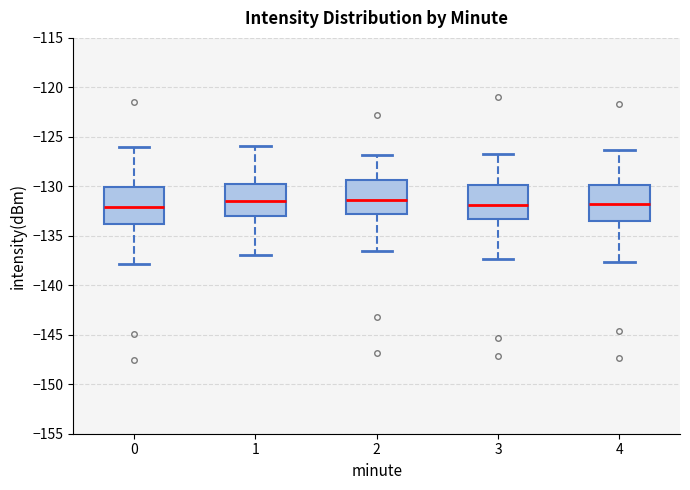

Reading left to right, read every box against the y-axis: the position of its median line, the range the box covers, and the ends of its whiskers. The values are not printed on the chart, so give them approximately, as read against the axis.

0: median -132.0, box -134.0 to -130.0, whiskers -138.0 to -126.0
1: median -131.5, box -133.0 to -130.0, whiskers -137.0 to -126.0
2: median -131.5, box -133.0 to -129.5, whiskers -136.5 to -127.0
3: median -132.0, box -133.5 to -130.0, whiskers -137.5 to -126.5
4: median -132.0, box -133.5 to -130.0, whiskers -137.5 to -126.5